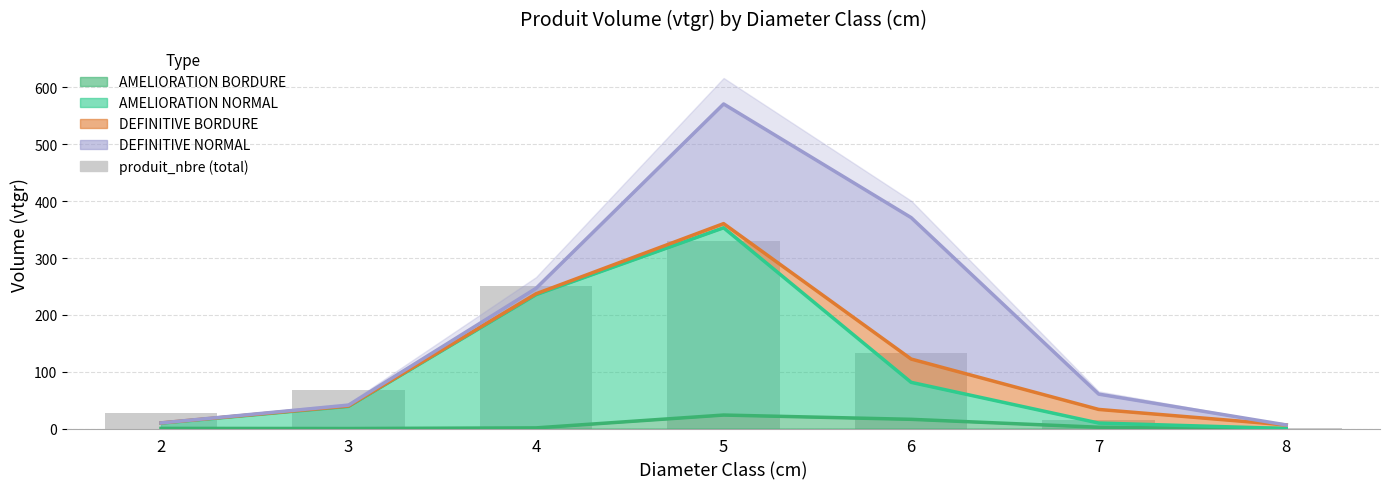

What is the sum of all values?

824.2